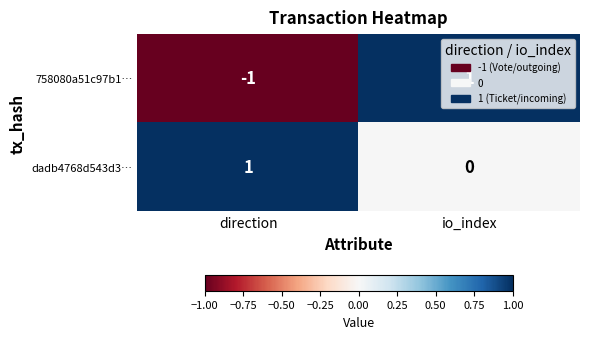

Is it true that dadb4768d543d3… equals 1 at direction?

True